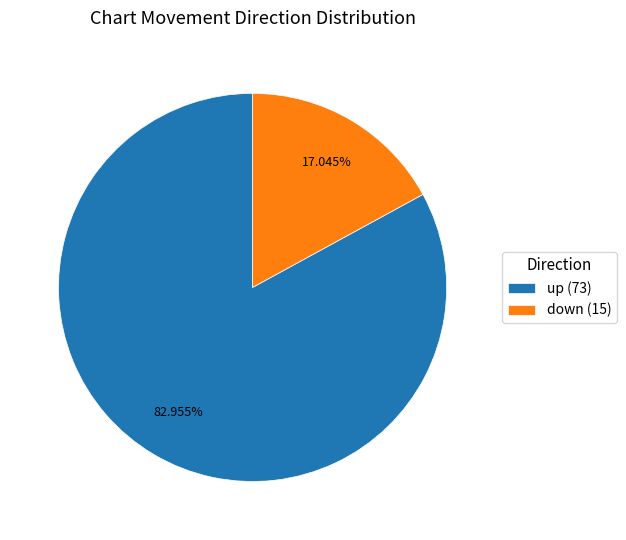

How many segments does this pie chart have?

2